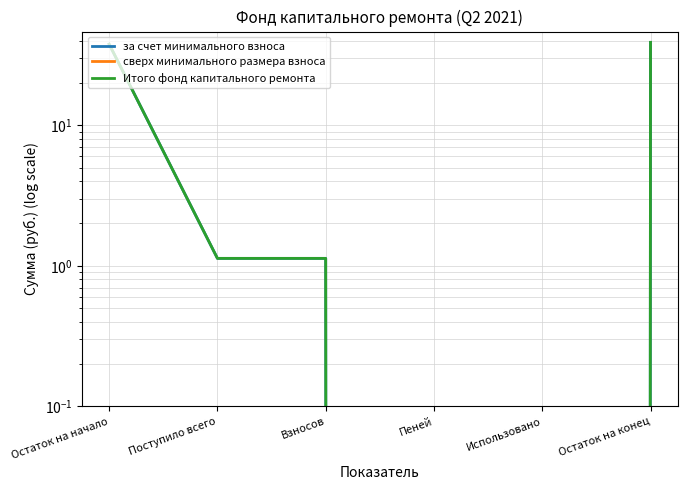

What are all the series names shown in the legend?

за счет минимального взноса, сверх минимального размера взноса, Итого фонд капитального ремонта